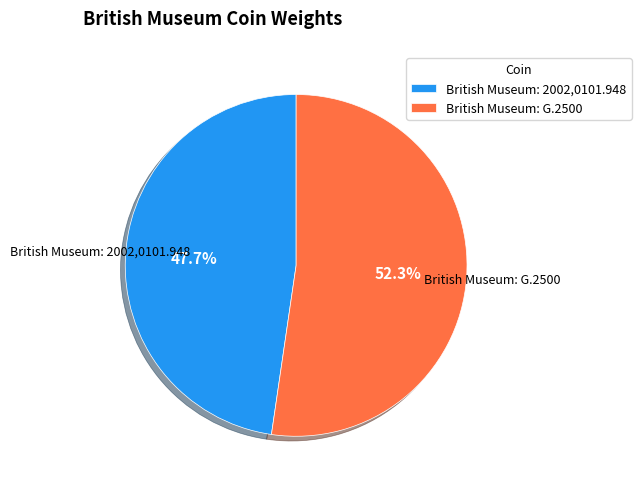

What percentage is the British Museum: 2002,0101.948 slice, to the nearest percent?

48%